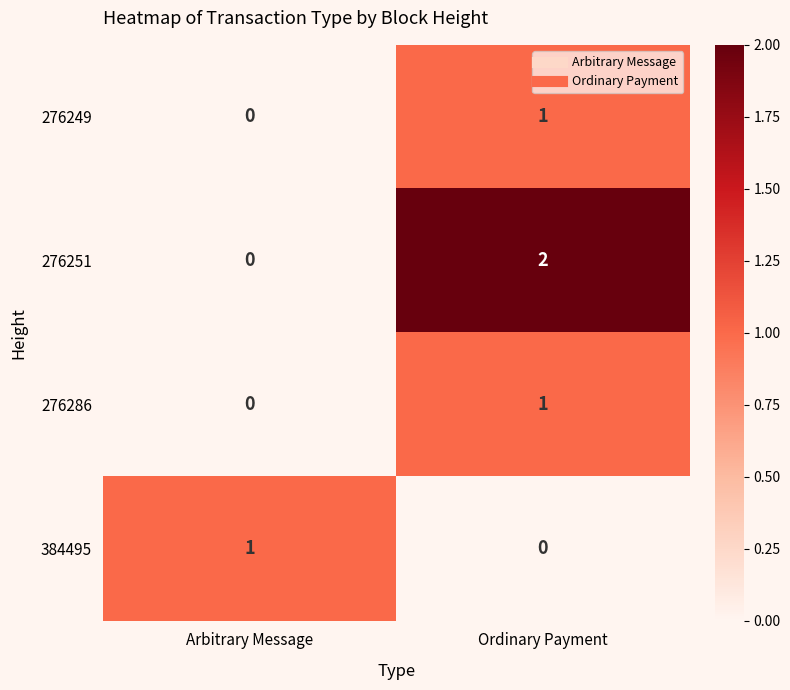

At which category is the sum across all series the highest?

Ordinary Payment